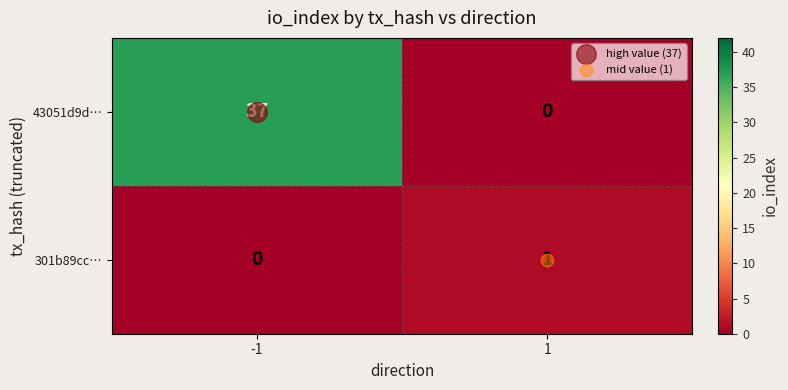

List the series in order of their peak value, highest first.

43051d9d…, 301b89cc…